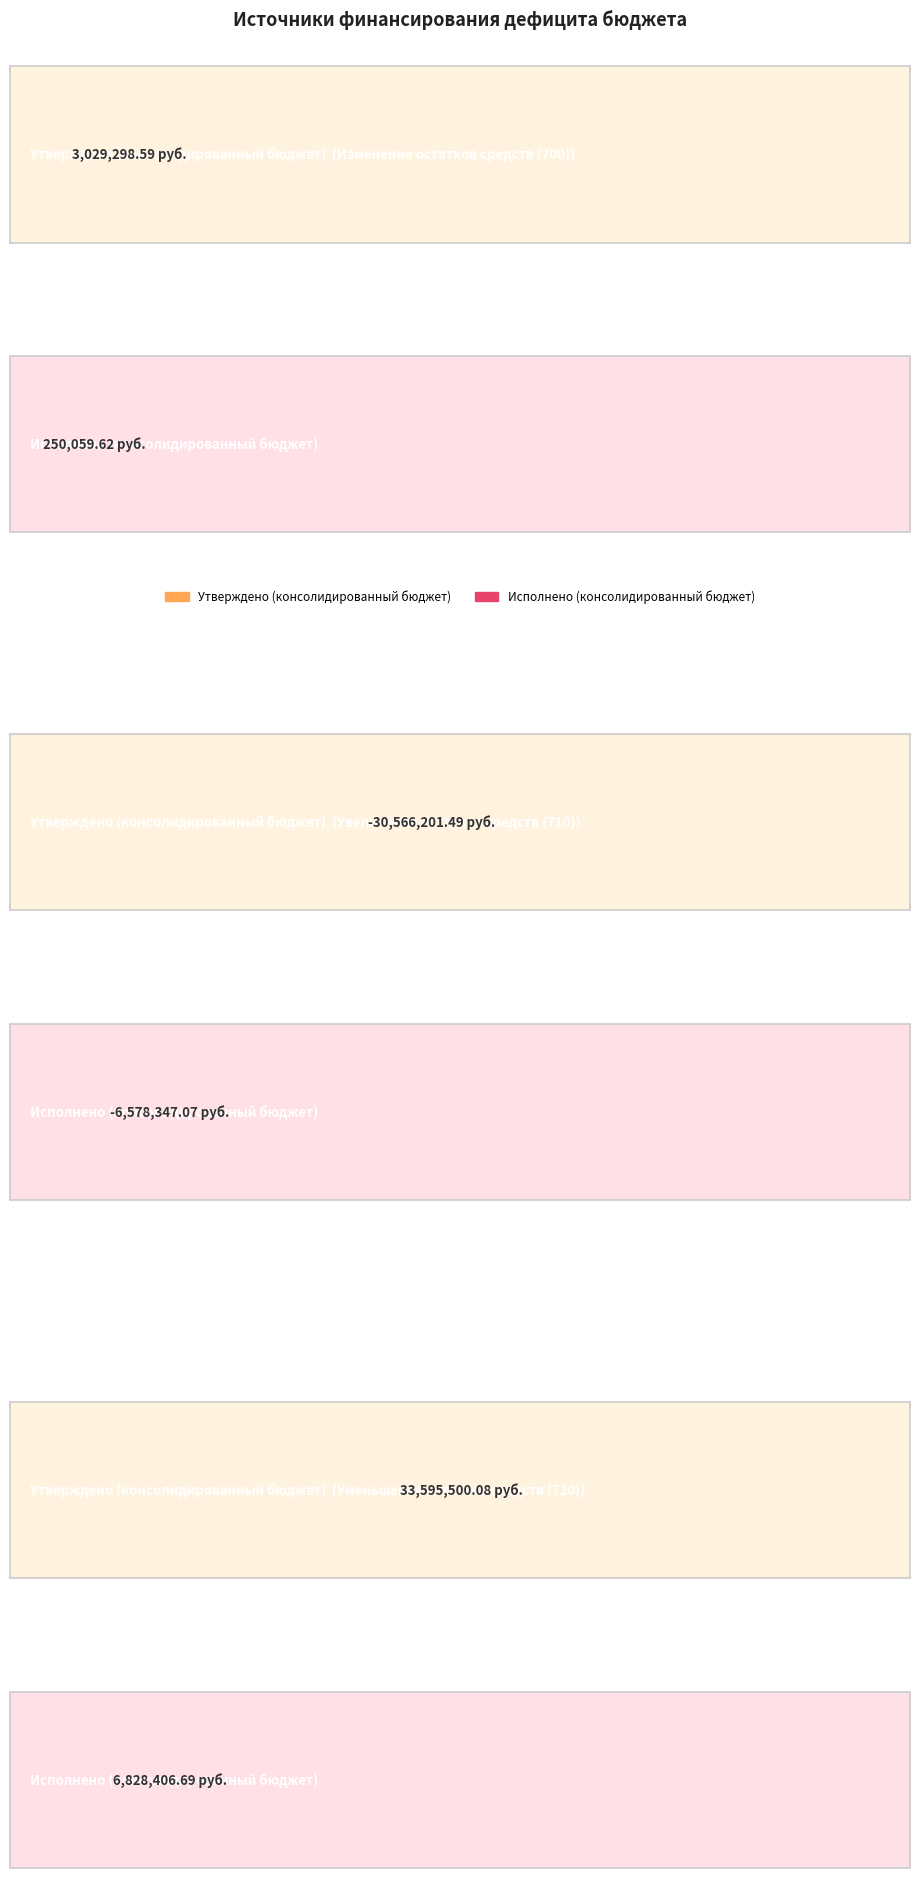

Rank the series by their maximum value, from highest to lowest.

Утверждено (консолидированный бюджет), Исполнено (консолидированный бюджет)